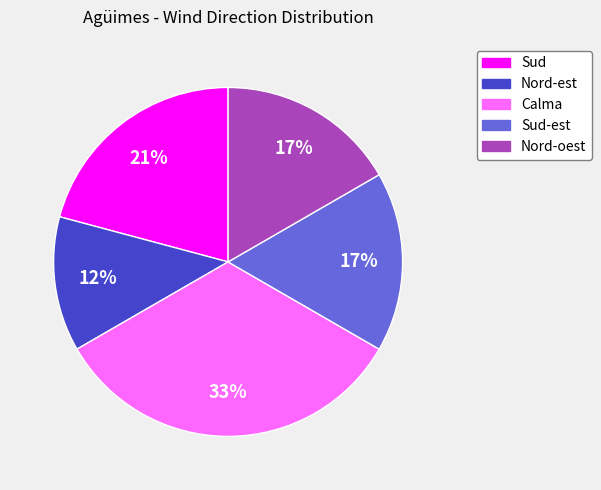

Is there any slice that represents more than half of the pie?

No